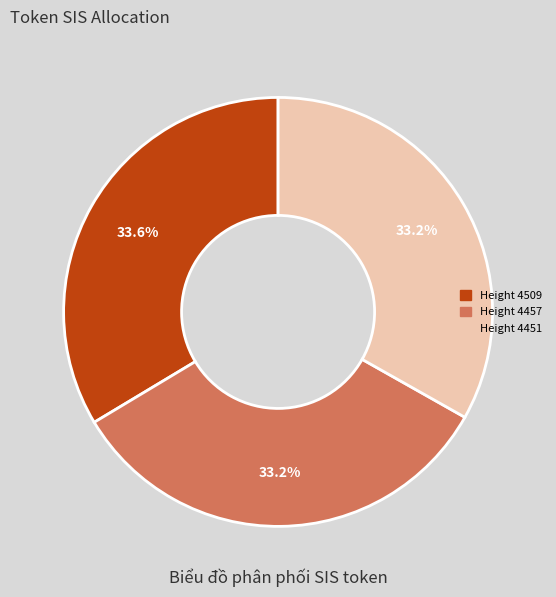

Is there any slice that represents more than half of the pie?

No